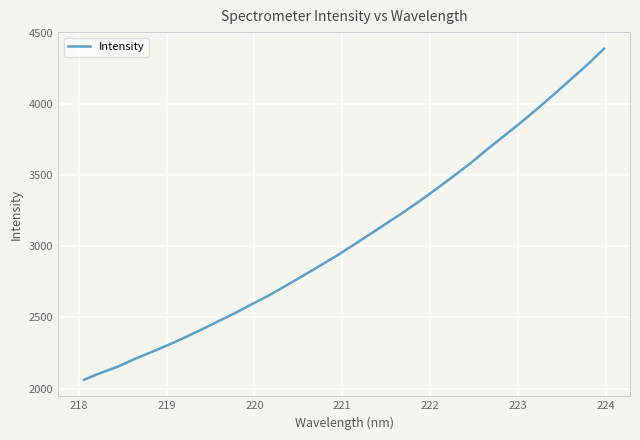

What is the smallest value displayed?

2061.6